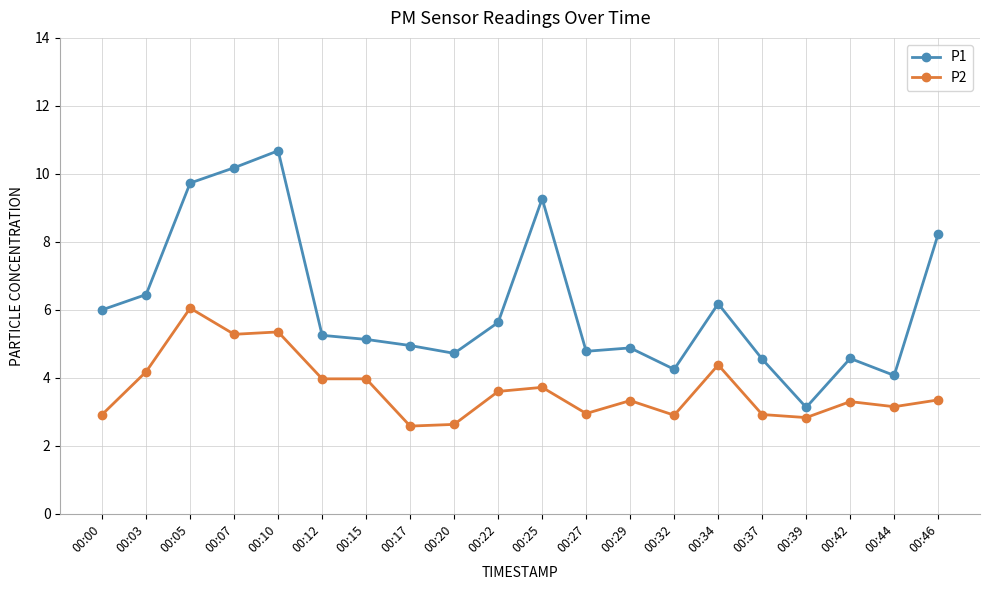

List the series in order of their peak value, highest first.

P1, P2